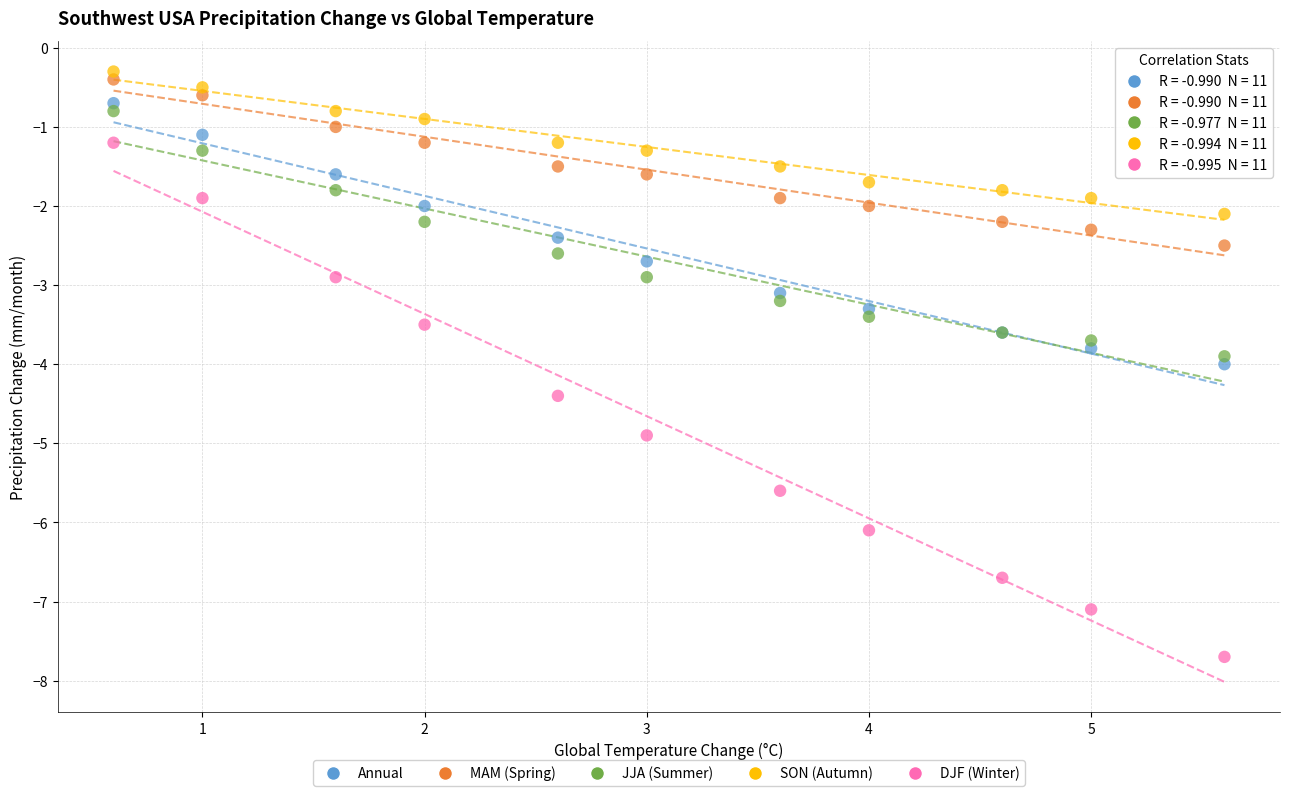

Which series reaches the minimum Y coordinate?

DJF (Winter)